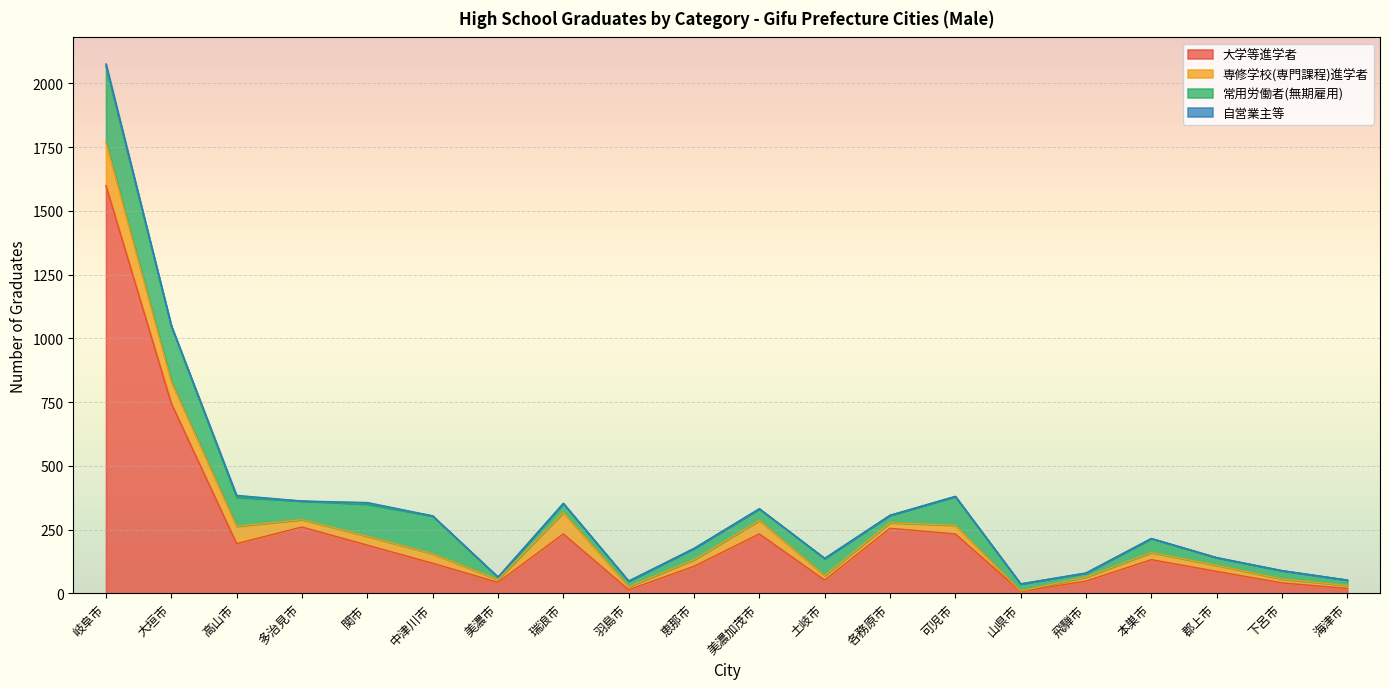

What position from the left is 関市?

5